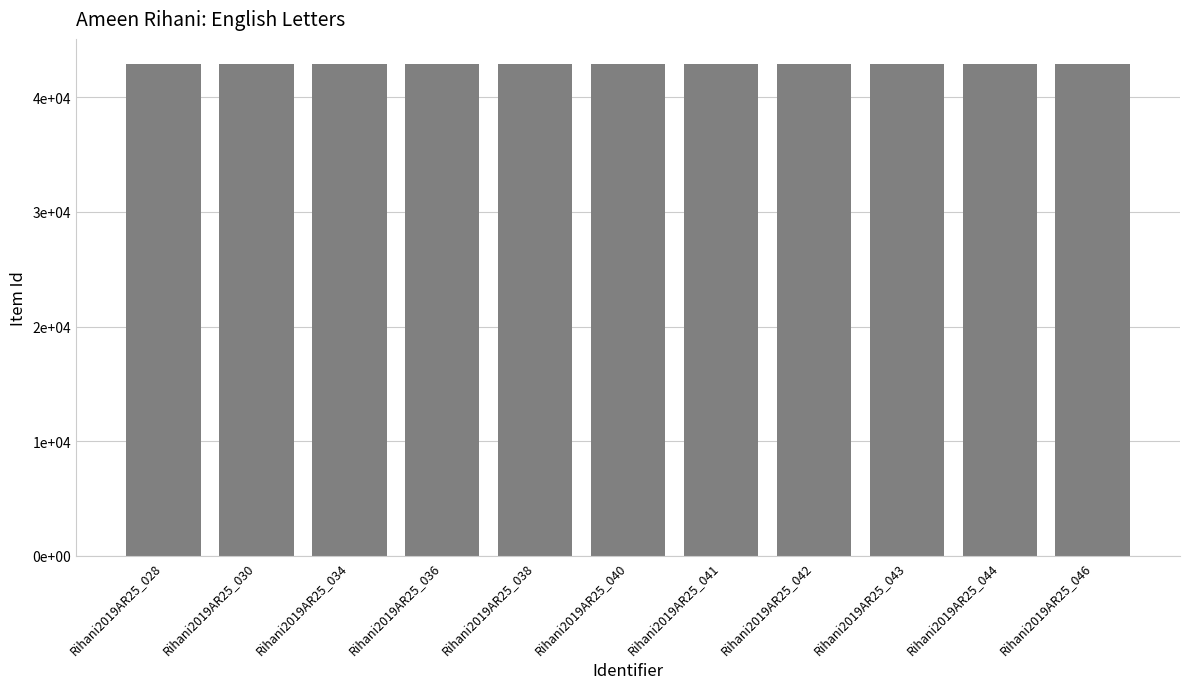

What is the greatest value displayed?

42944